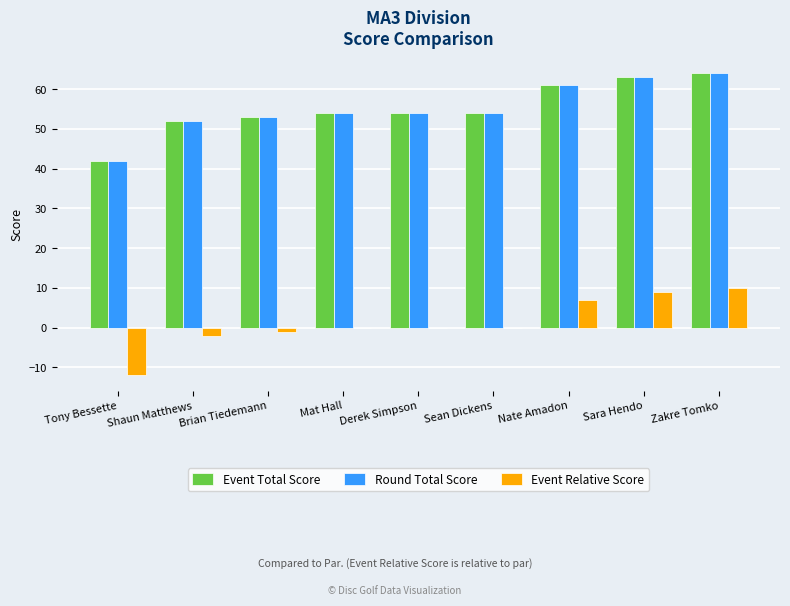

What is the difference between the Event Relative Score values at Nate Amadon and Mat Hall?

7